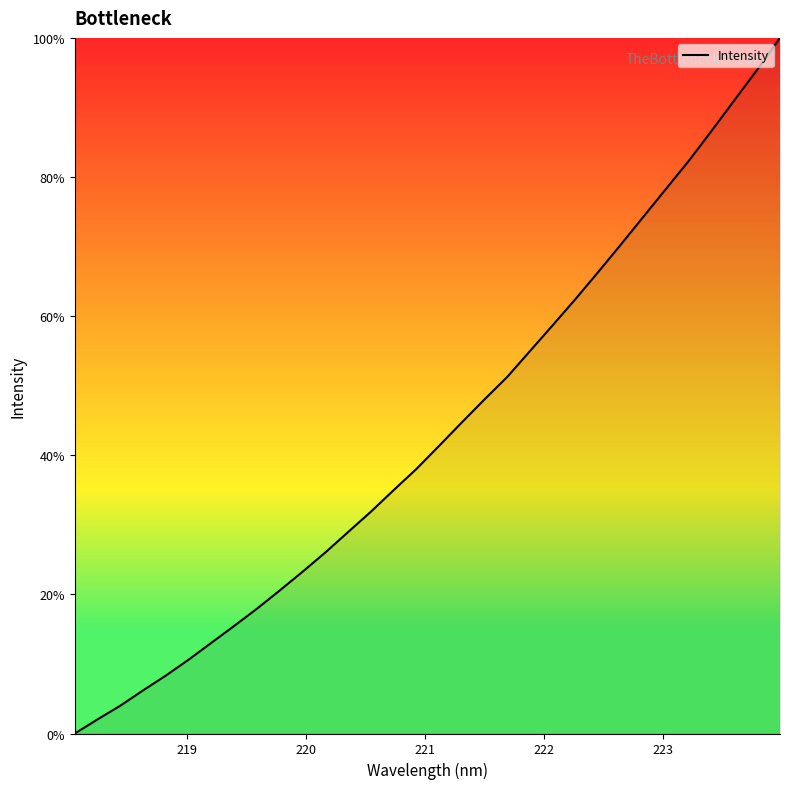

What is the greatest value displayed?

100.0